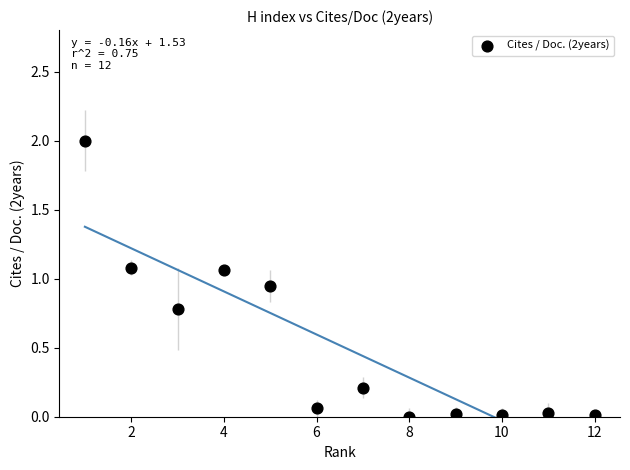

What is the range of Y values (max minus min)?

2.0